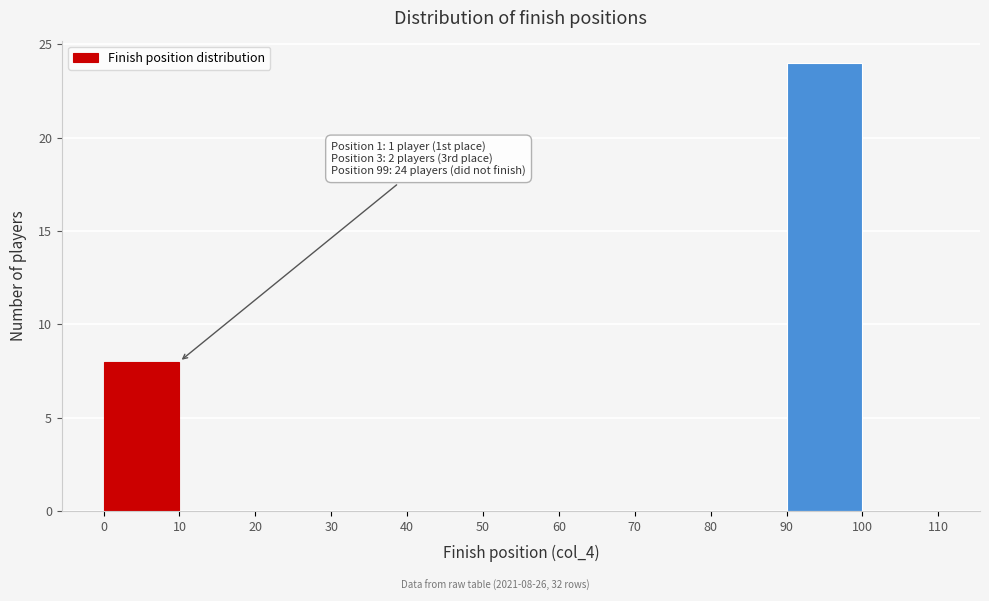

Which range on the x-axis has the tallest bar?

90 to 100